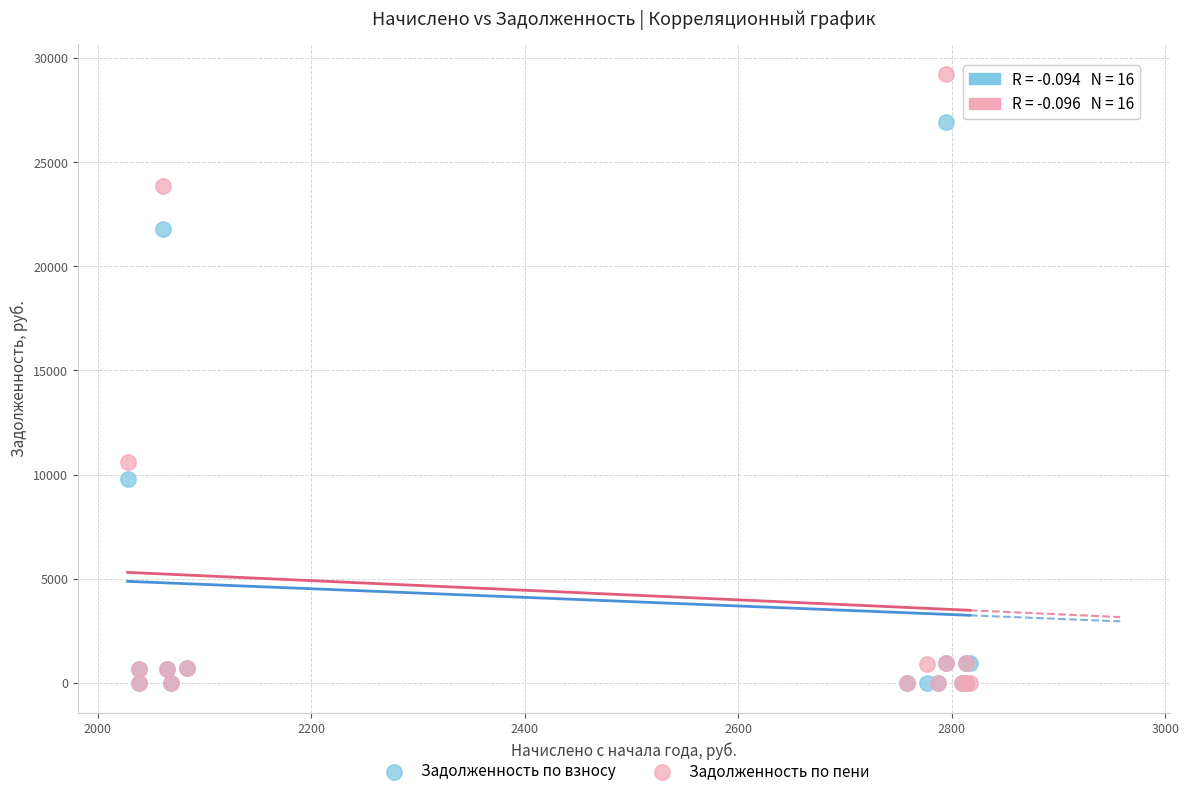

In the Задолженность по пени series, what Y value is closest to 14604?

10610.6